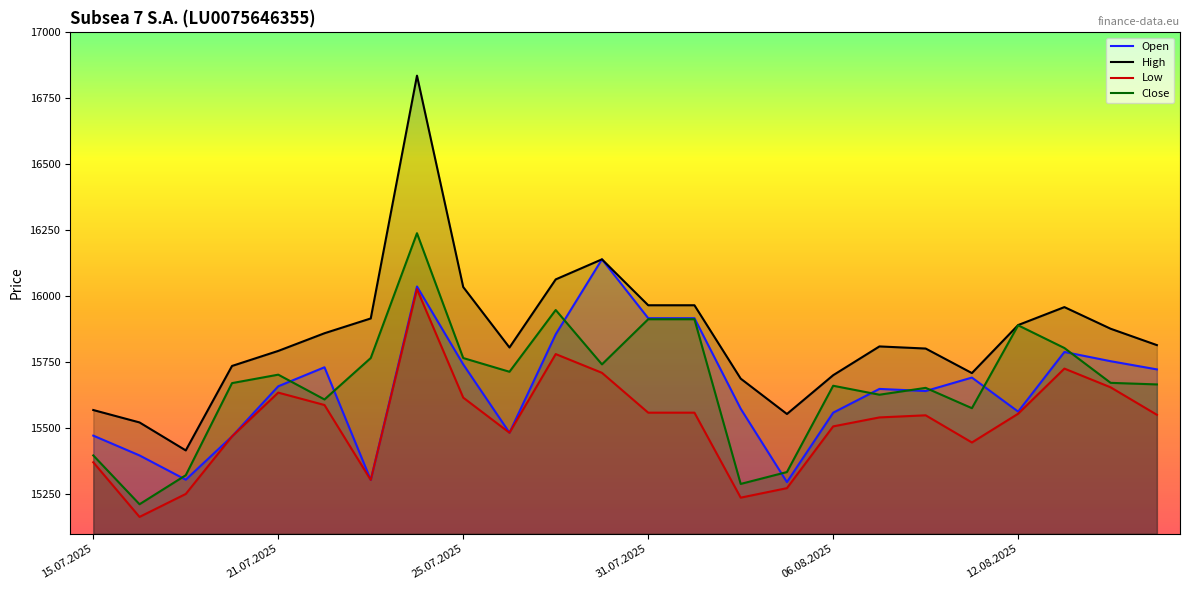

What is the maximum value shown in the chart?

16836